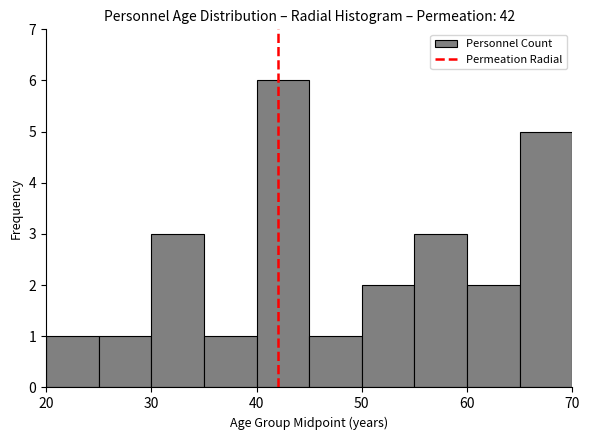

What is the height of the bar covering 20 to 25 on the x-axis? The values are not printed on the chart, so give them approximately, as read against the axis.

1